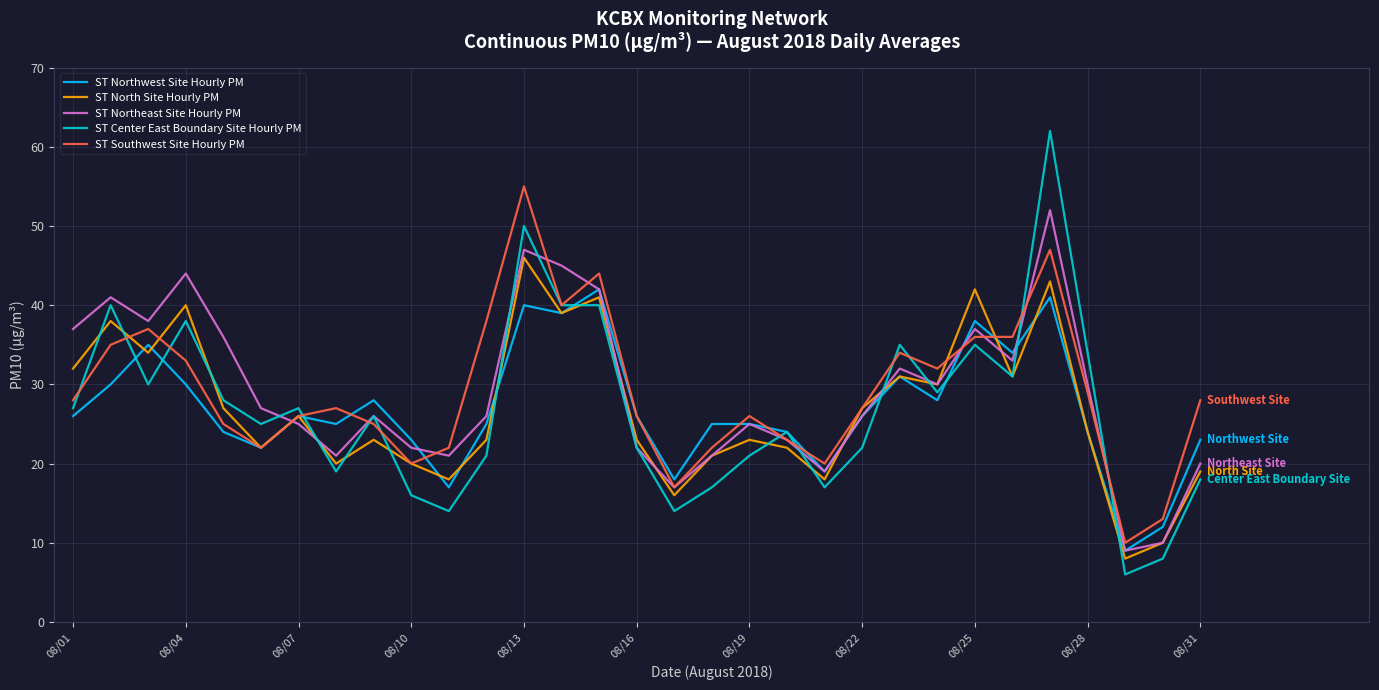

Reading left to right, extract all data points from this chart.

ST Northwest Site Hourly PM: 26	30	35	30	24	22	26	25	28	23	17	25	40	39	42	26	18	25	25	24	19	26	31	28	38	34	41	24	9	12	23
ST North Site Hourly PM: 32	38	34	40	27	22	26	20	23	20	18	23	46	39	41	23	16	21	23	22	18	27	31	30	42	31	43	24	8	10	19
ST Northeast Site Hourly PM: 37	41	38	44	36	27	25	21	26	22	21	26	47	45	42	22	17	21	25	23	19	26	32	30	37	33	52	30	9	10	20
ST Center East Boundary Site Hourly PM: 27	40	30	38	28	25	27	19	26	16	14	21	50	40	40	22	14	17	21	24	17	22	35	29	35	31	62	34	6	8	18
ST Southwest Site Hourly PM: 28	35	37	33	25	22	26	27	25	20	22	38	55	40	44	26	17	22	26	23	20	27	34	32	36	36	47	29	10	13	28